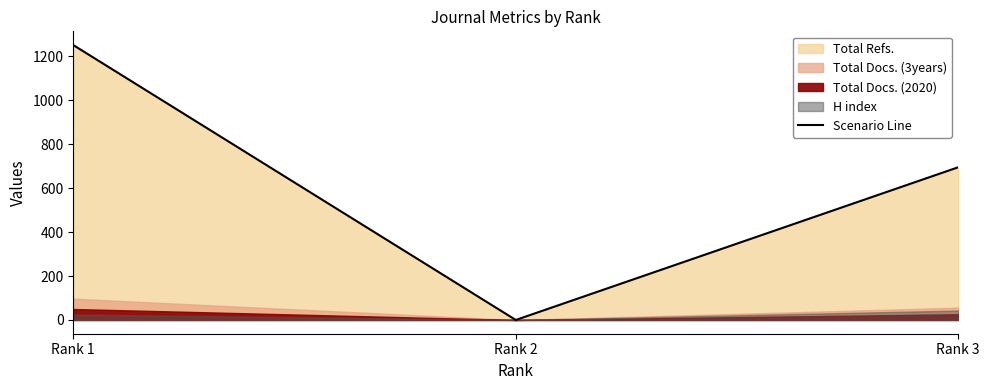

What is the difference between the values at Rank 1 and Rank 2?

1251